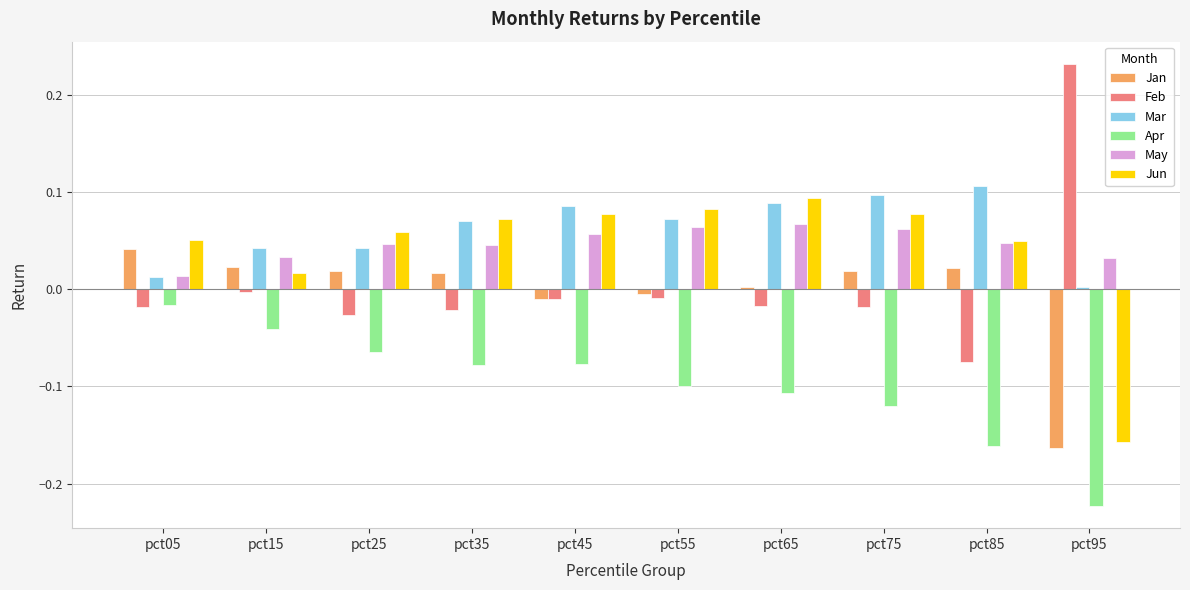

How many bars are there in total?

60